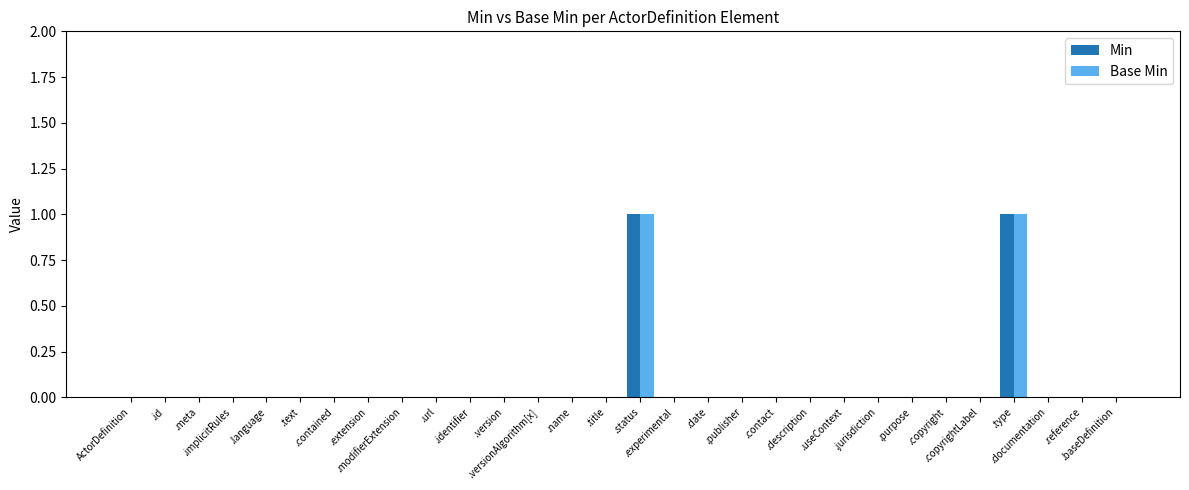

What is the difference between the maximum and second lowest values in the Min series?

1